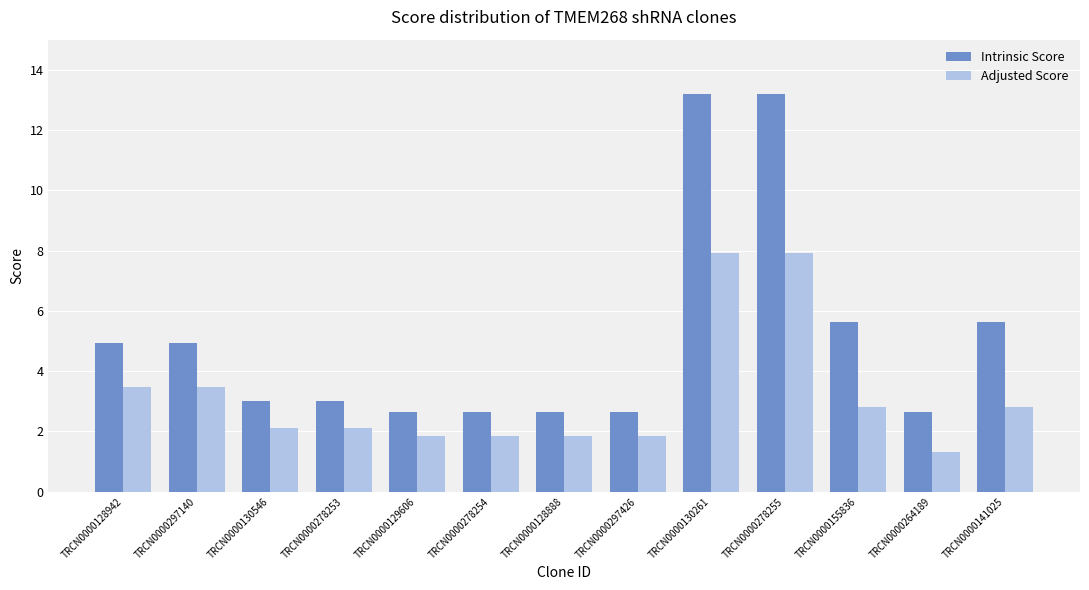

True or false: Intrinsic Score has a value of 5.6 at TRCN0000141025.

True